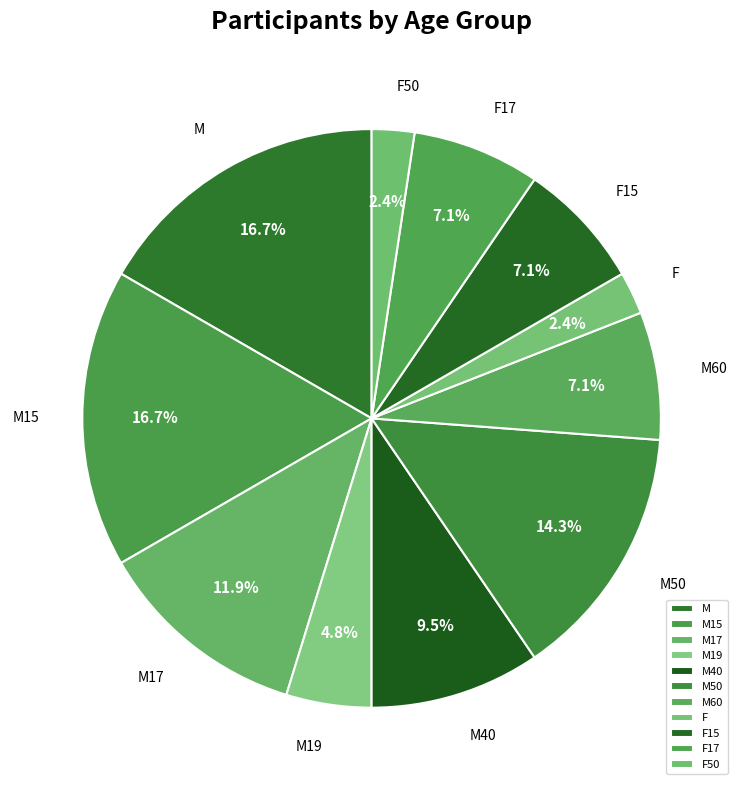

Between M15 and M19, which is larger?

M15